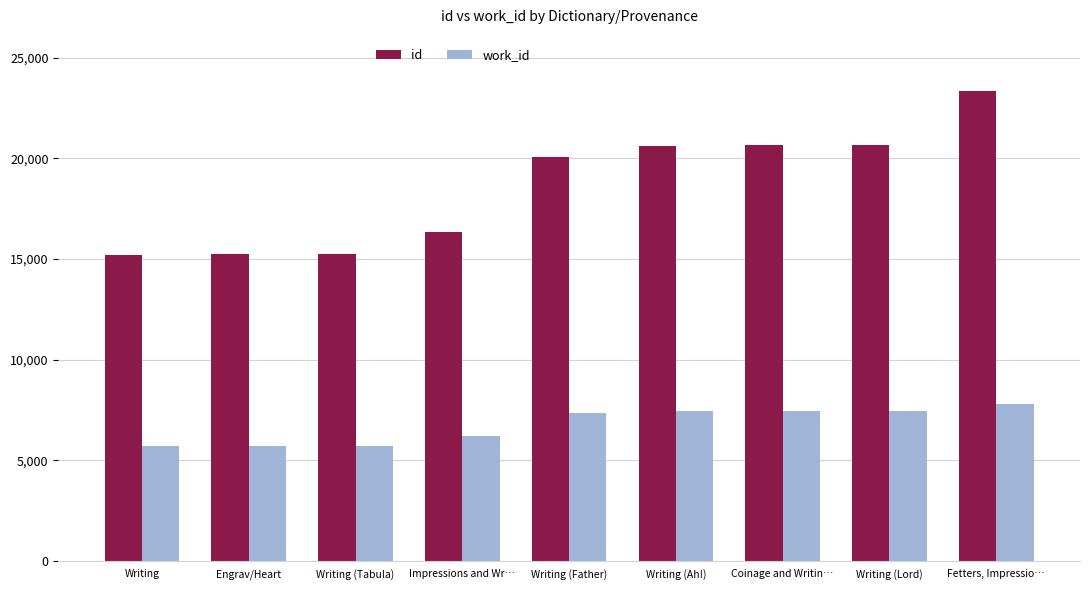

At Writing (Ah!), list the series in order from smallest to largest.

work_id, id